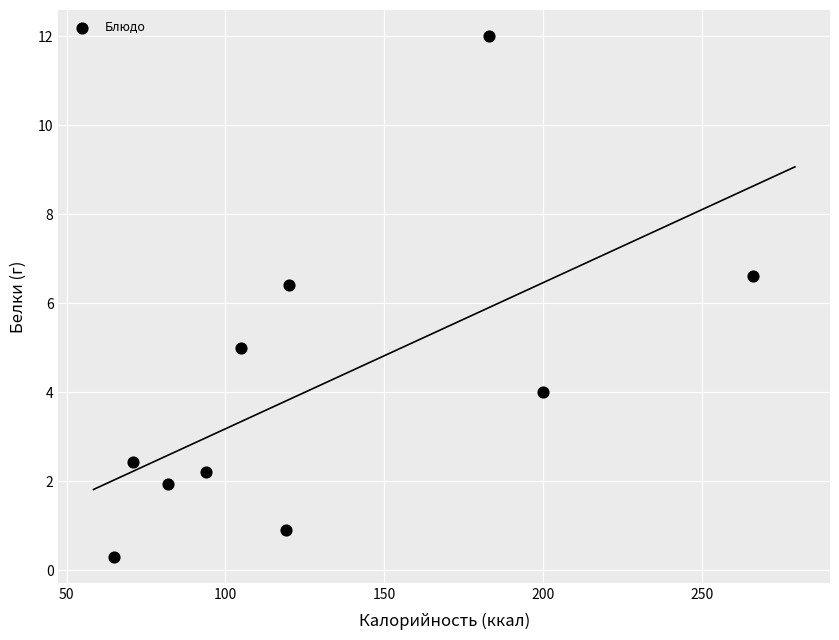

What is the range of X values (max minus min)?

201.0